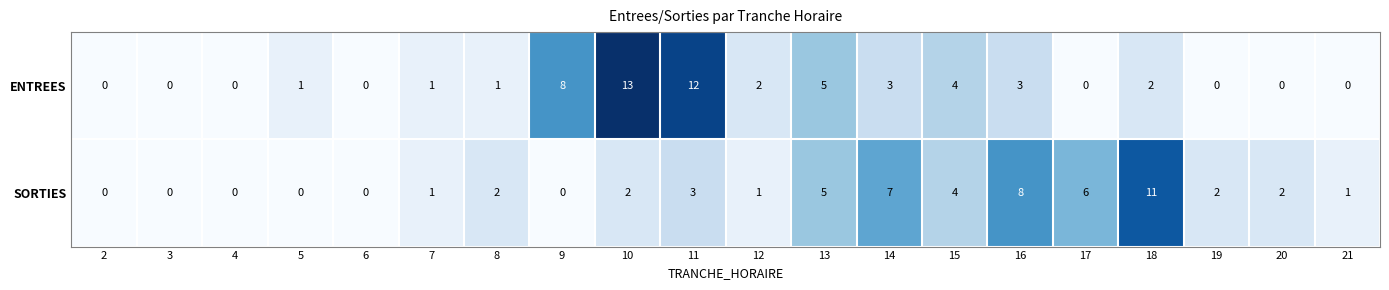

The SORTIES series shows 0 at 5. True or false?

True